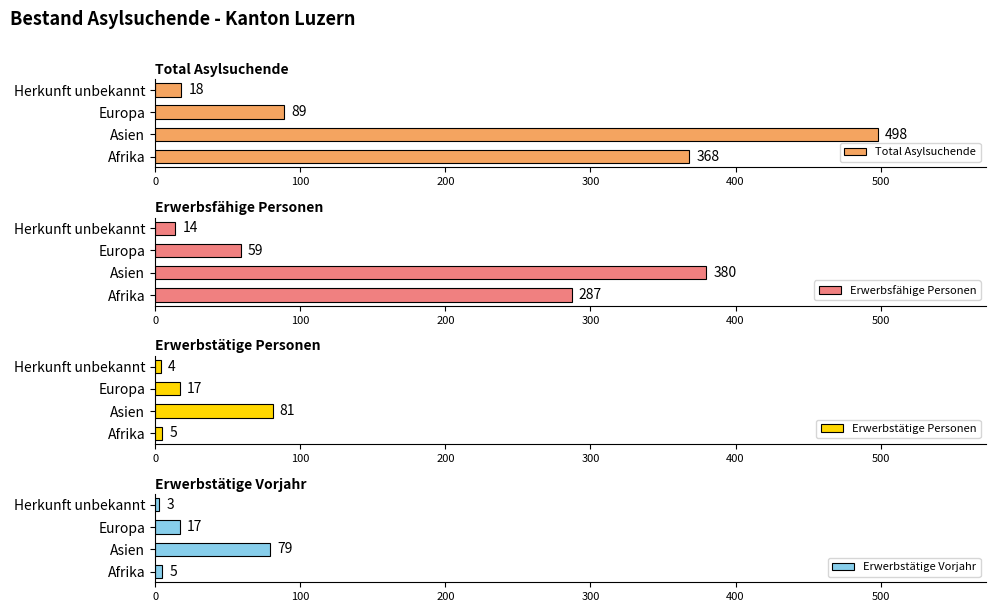

What is the approximate value of Total Asylsuchende at Asien, to the nearest 50?

500